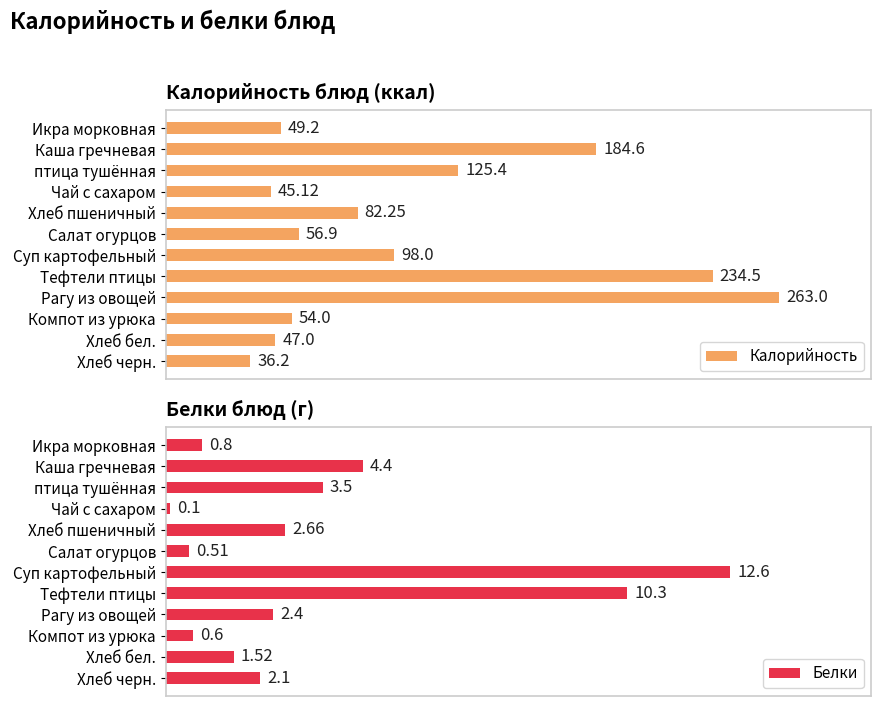

Count the number of data series in this chart.

2